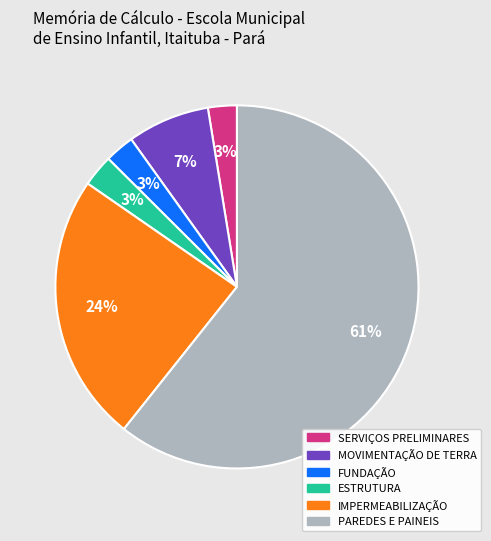

Is the sum of FUNDAÇÃO and MOVIMENTAÇÃO DE TERRA greater than half?

No